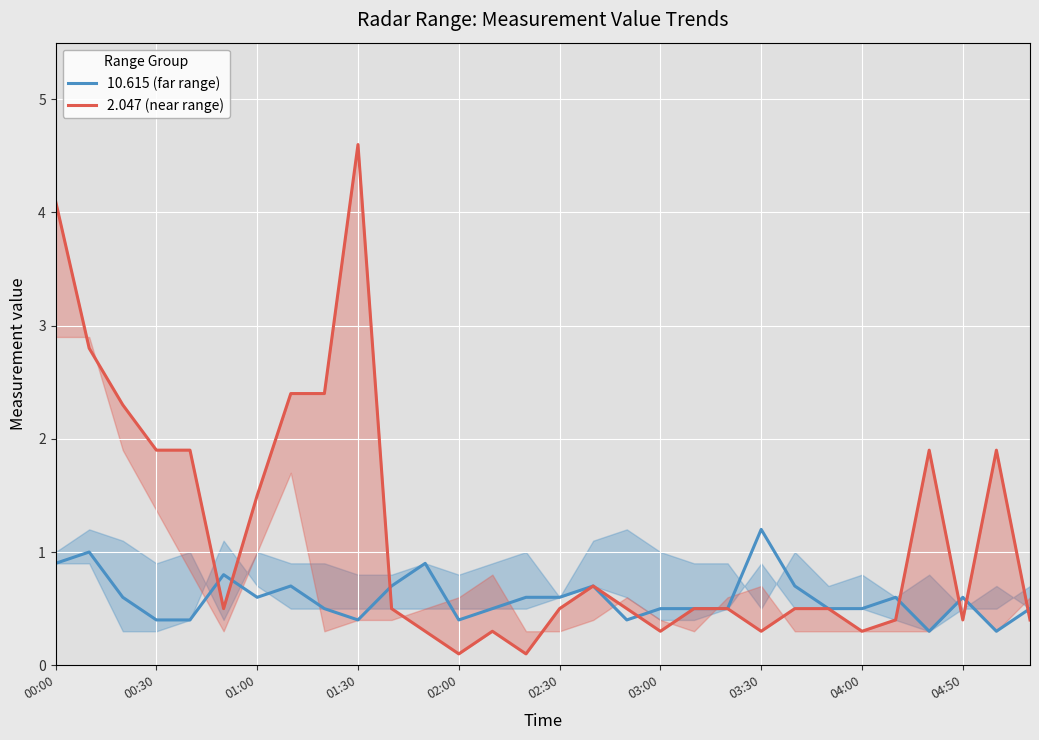

What is the difference between the 10.615 (far range) values at 17 and 16?

0.3